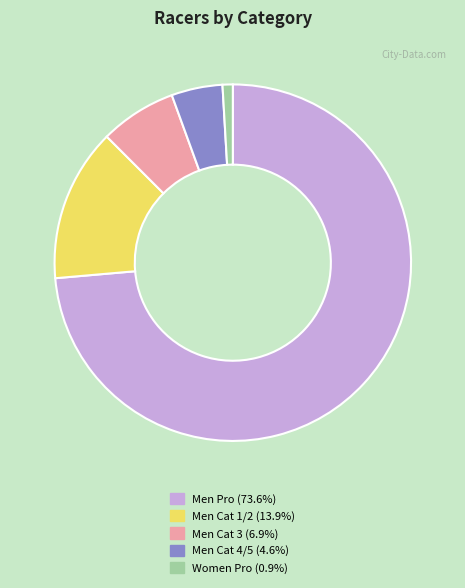

What is the ratio of the value at Men Pro to the value at Men Cat 1/2?

5.3